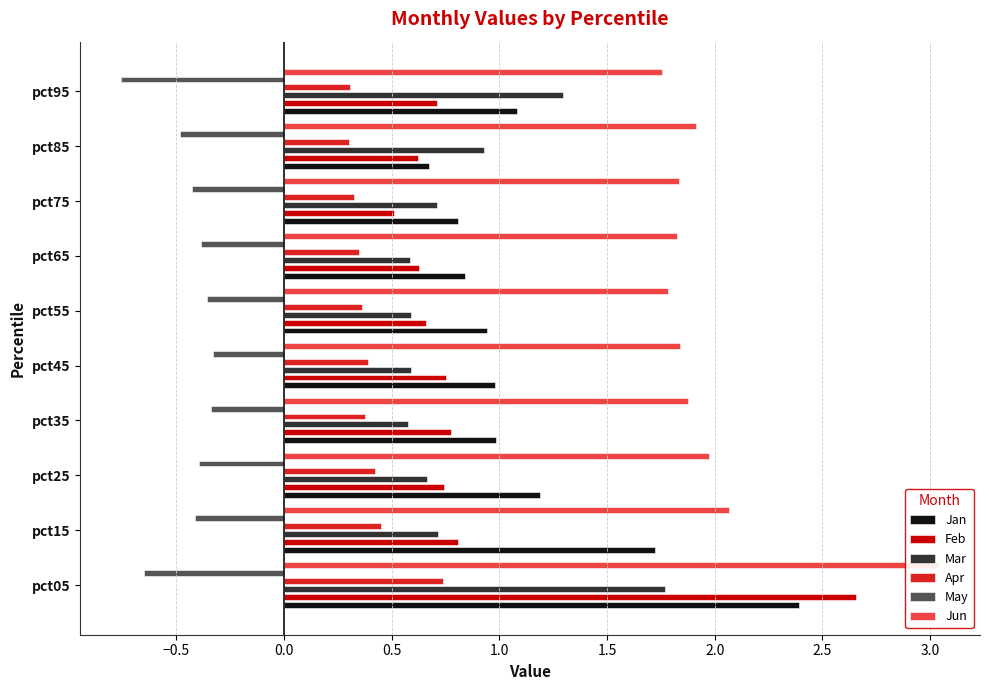

What is the total value across all series at pct75?

3.8